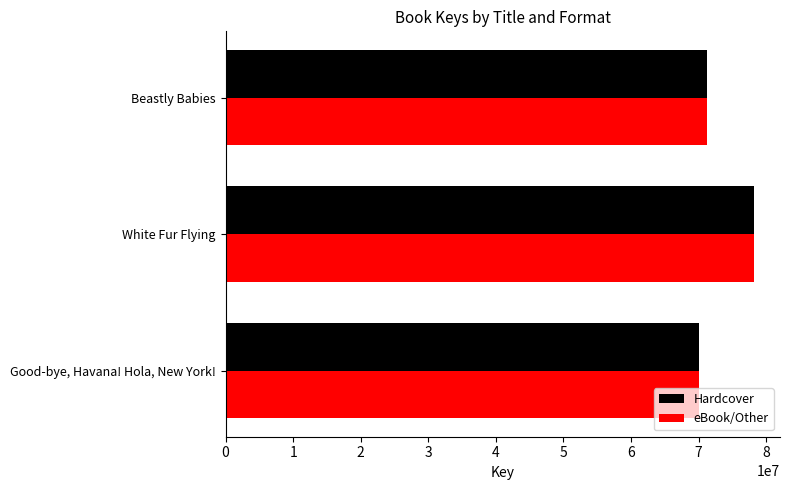

What are all the series names shown in the legend?

Hardcover, eBook/Other